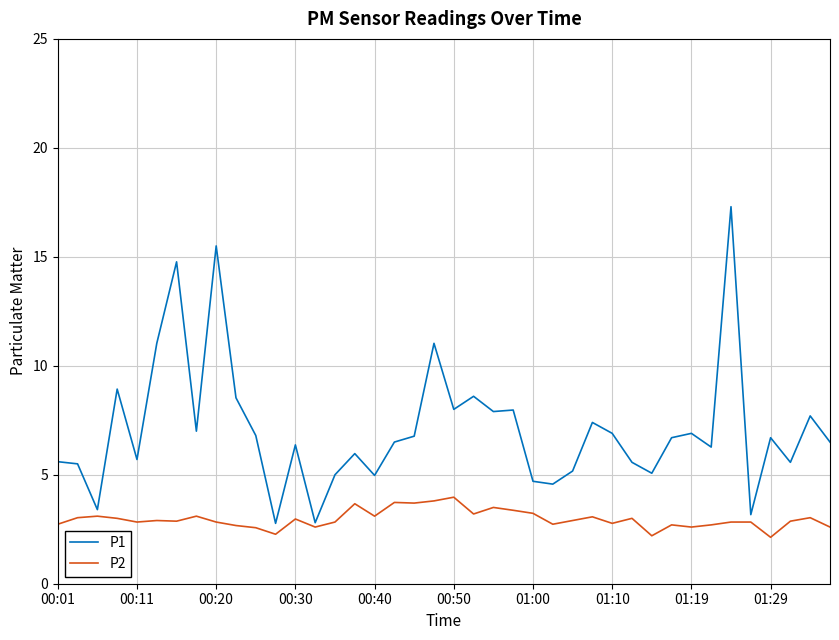

Which series has the largest total across all categories?

P1